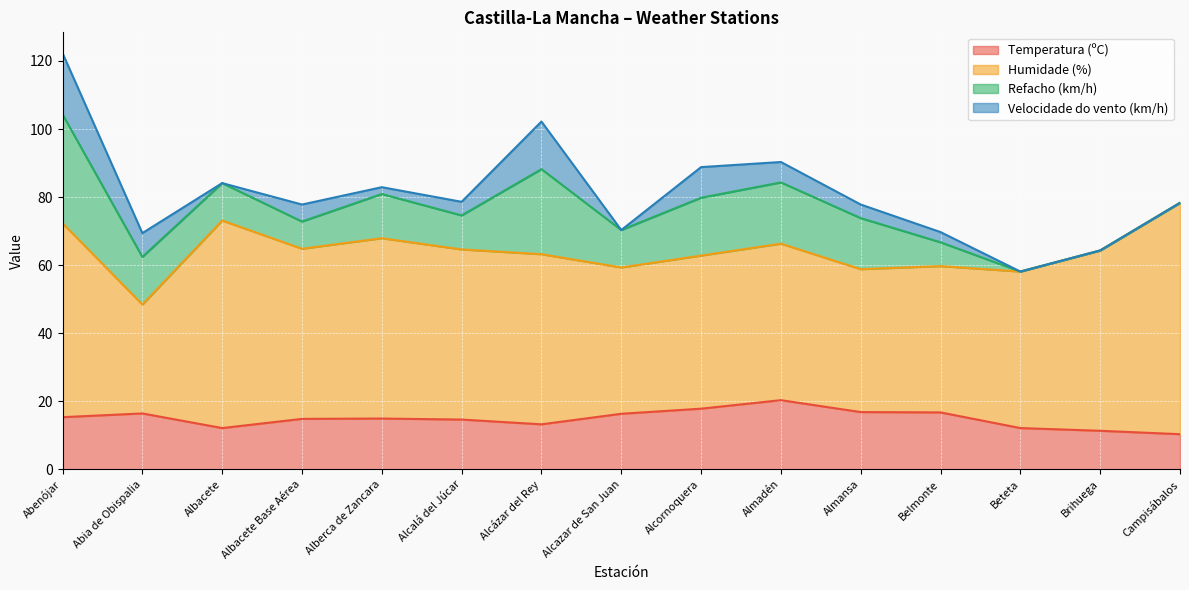

Where is the first local minimum for Velocidade do vento (km/h)?

Albacete